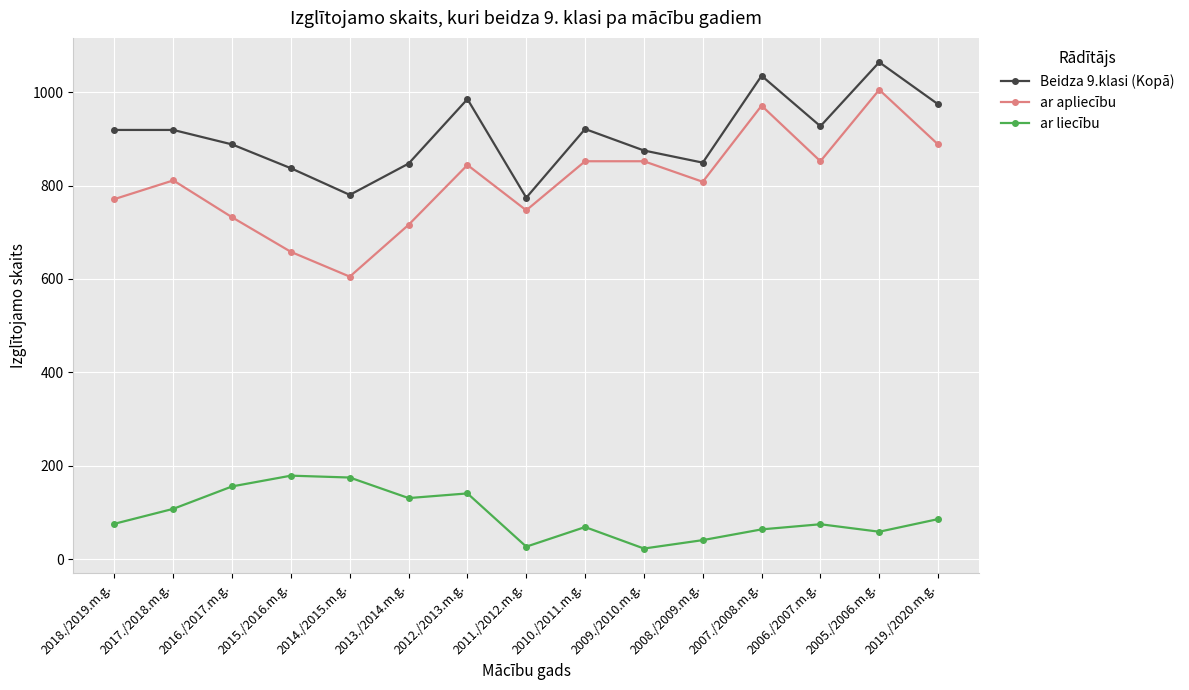

How many interior local peaks does the ar liecību series have?

4